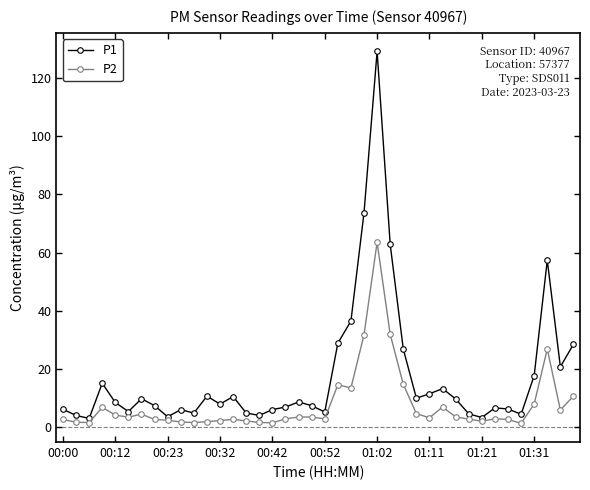

Which series has the widest spread of values?

P1